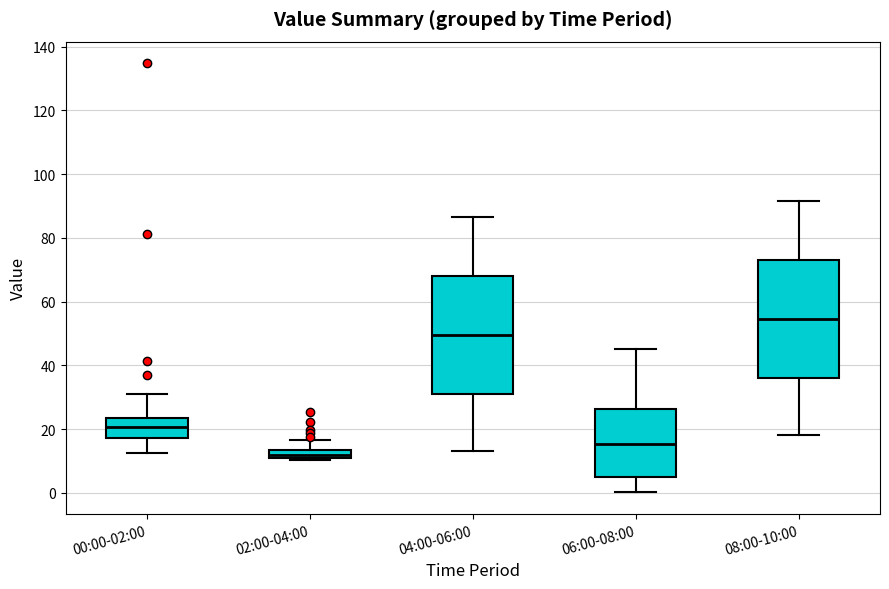

Which box has the lowest median line?

02:00-04:00